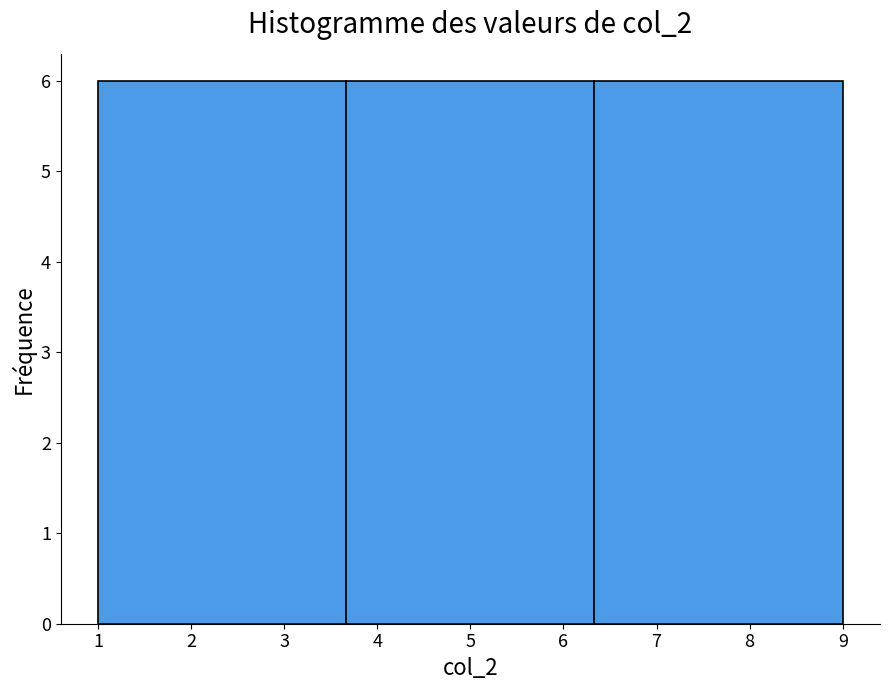

How tall is the bar that spans 3.7 to 6.3 on the x-axis? Neither the bar edges nor the heights are printed on the chart, so give them approximately, as read against the axes.

6